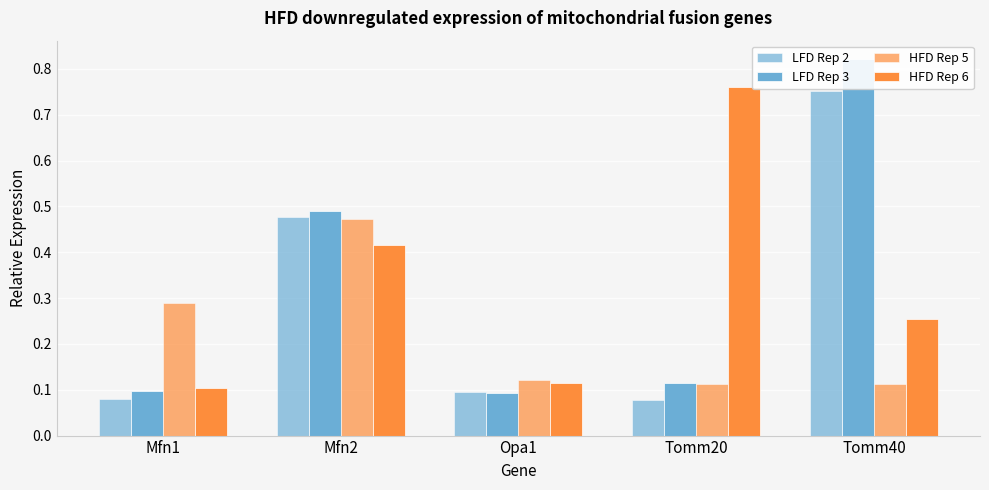

At which category does the chart reach its minimum across all series?

Tomm20